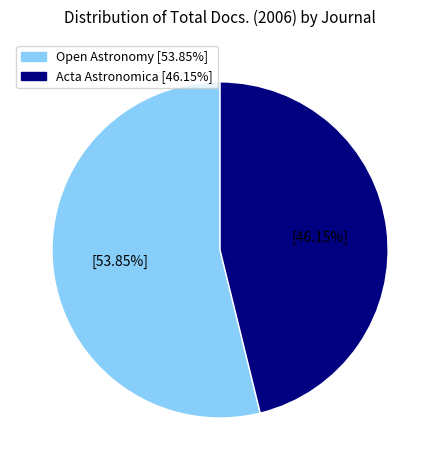

What portion of the pie excludes Open Astronomy?

46.2%